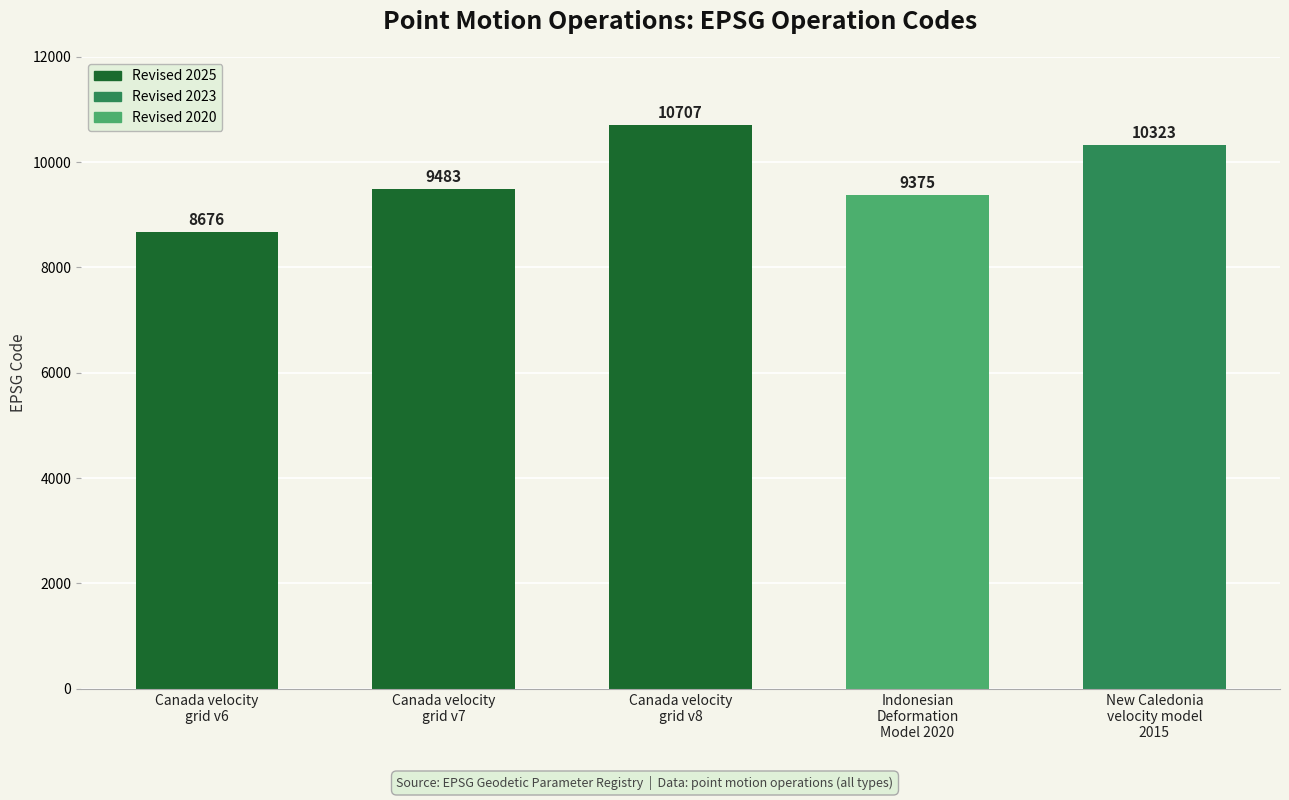

Count the number of categories in the chart.

5